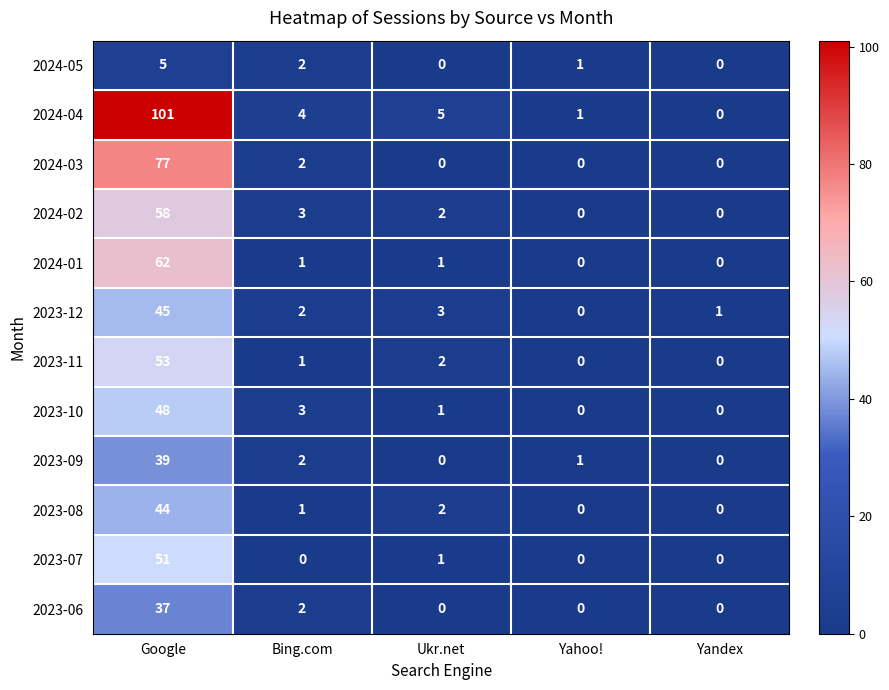

Where does the 2023-08 series first go above 1?

Google